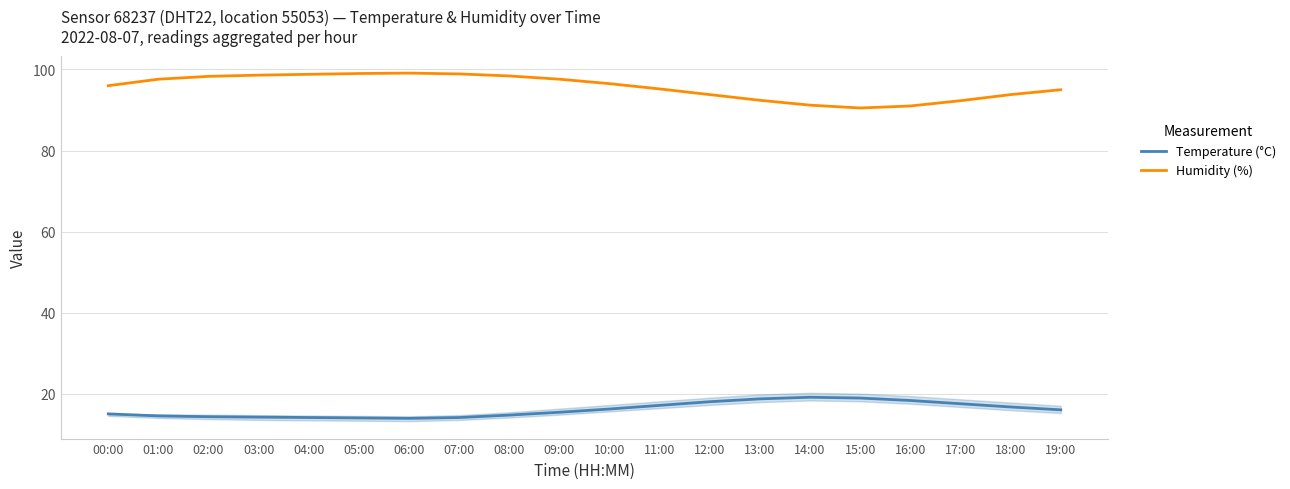

True or false: Temperature (°C) has a value of 14.1 at 05:00.

True